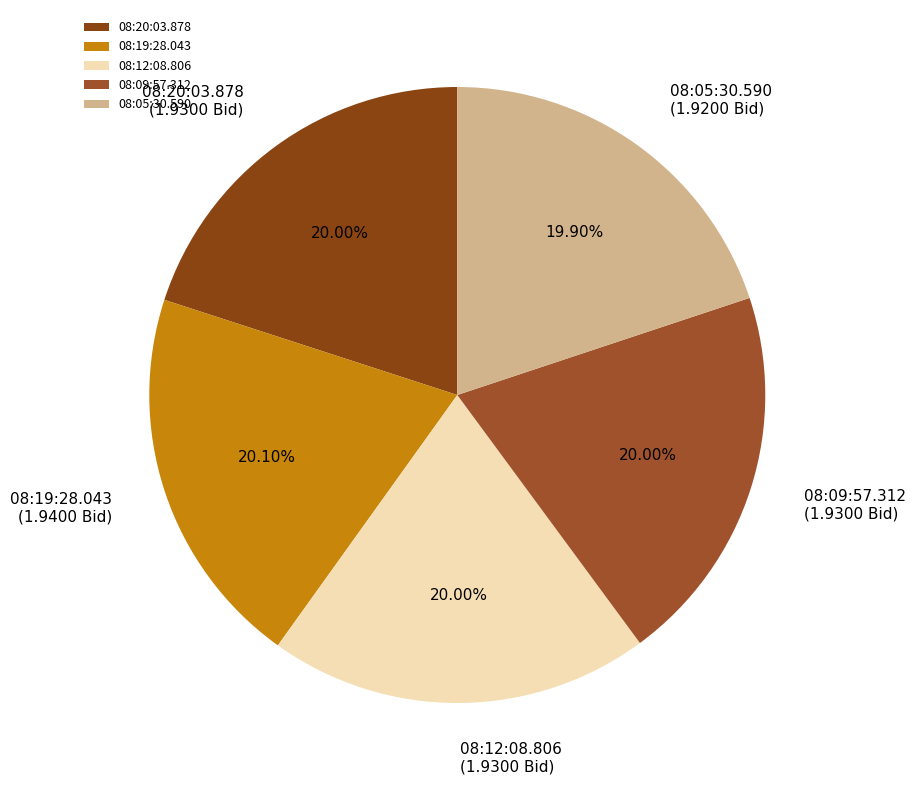

To the nearest percent, what portion does 08:19:28.043 represent?

20%